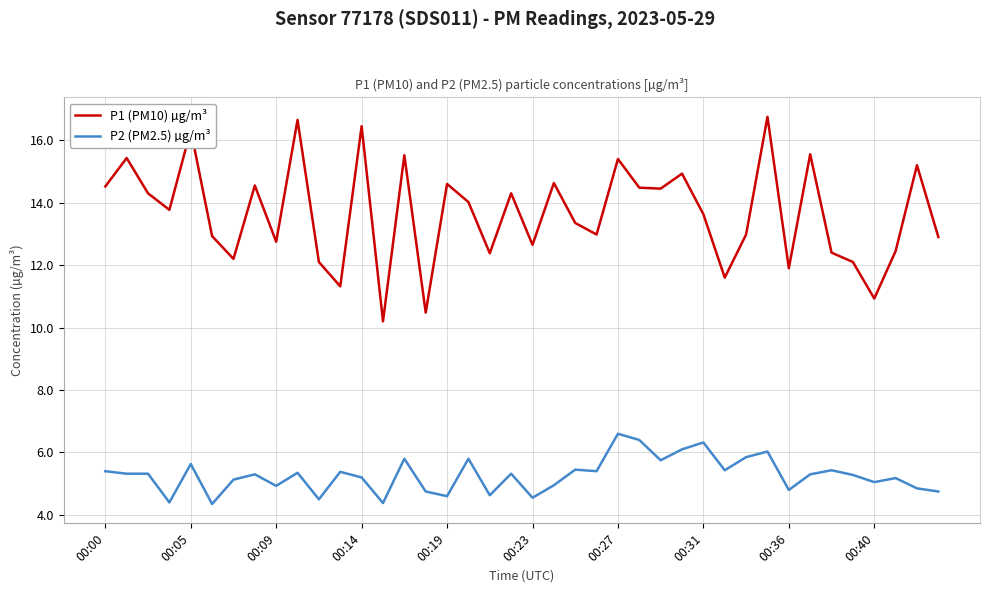

Rank the series by their average value, from highest to lowest.

P1 (PM10) µg/m³, P2 (PM2.5) µg/m³